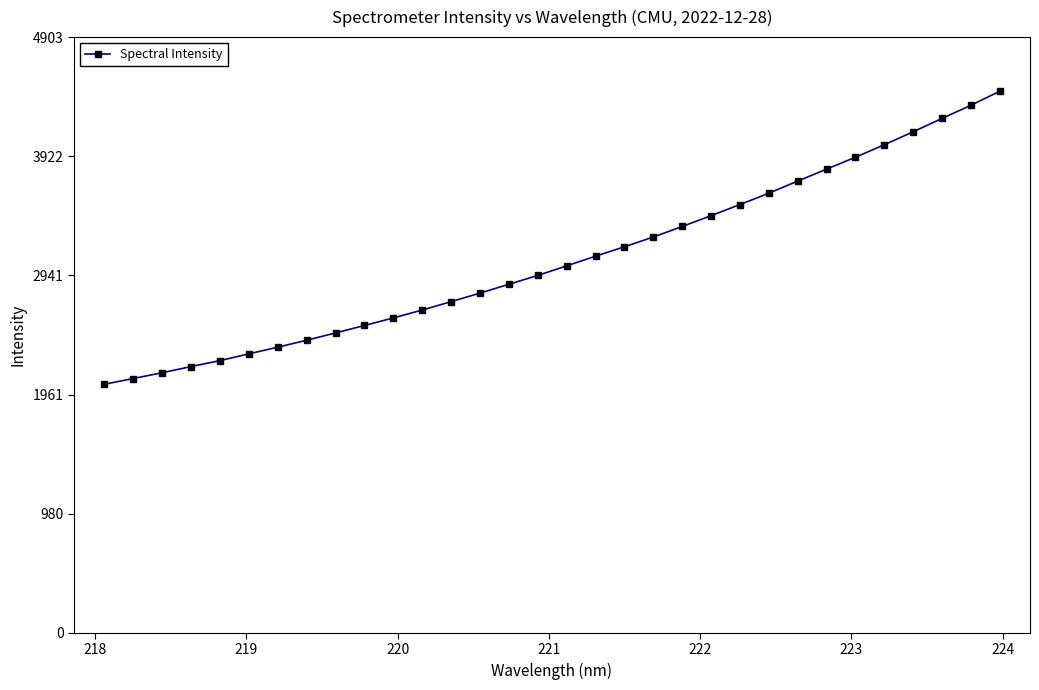

What is the maximum value shown in the chart?

4457.3